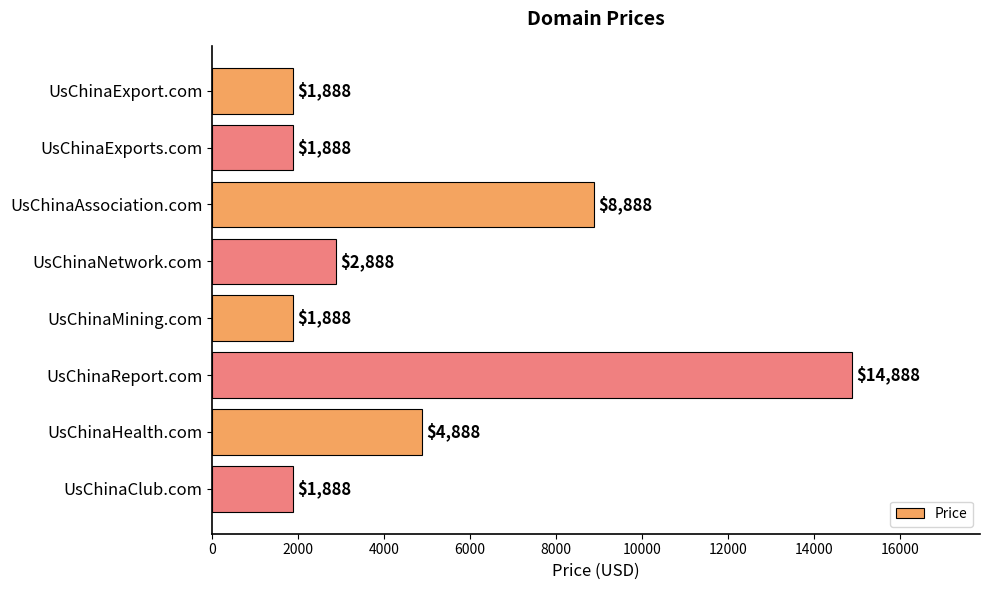

The chart shows a value of 12968 at UsChinaAssociation.com. True or false?

False